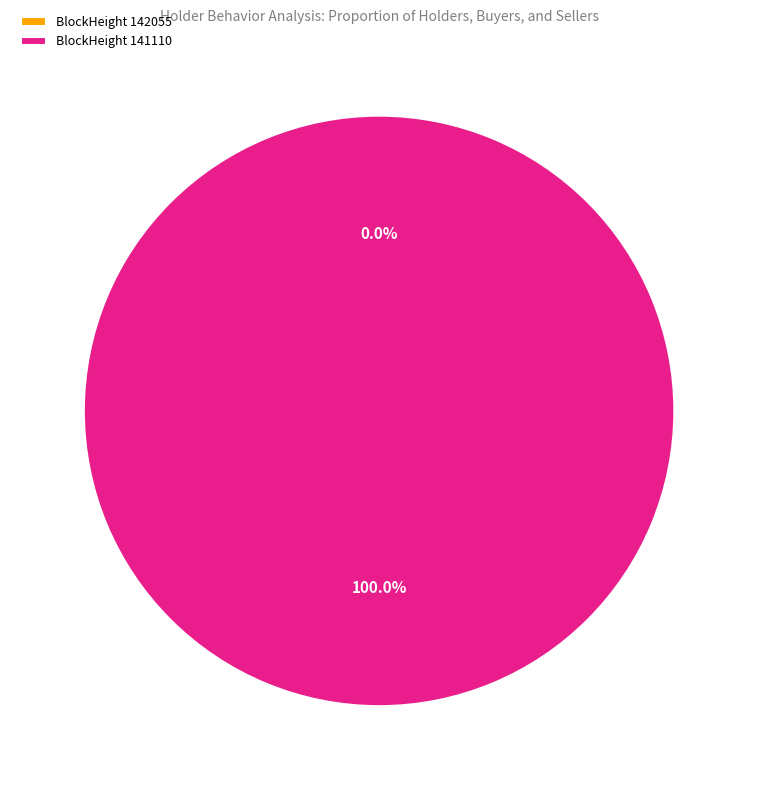

Combined, what portion of the pie is 142055 and 141110?

100.0%